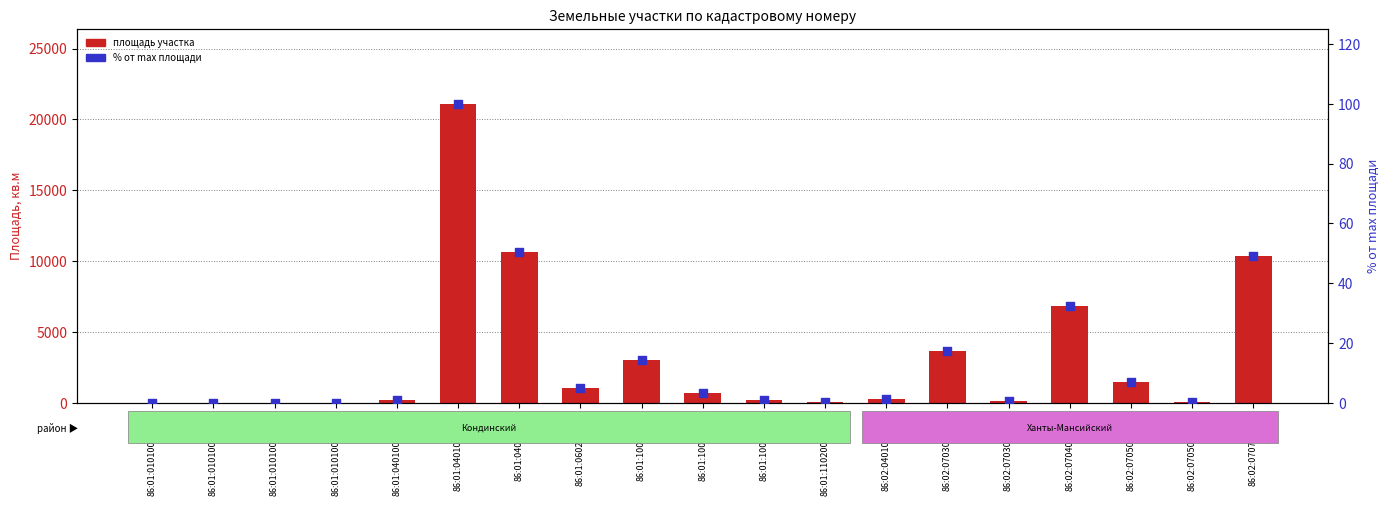

Is the value of Площадь, кв.м at 86:01:0101001:4936 greater than the value of % от max площади at 86:01:0101001:4935?

Yes